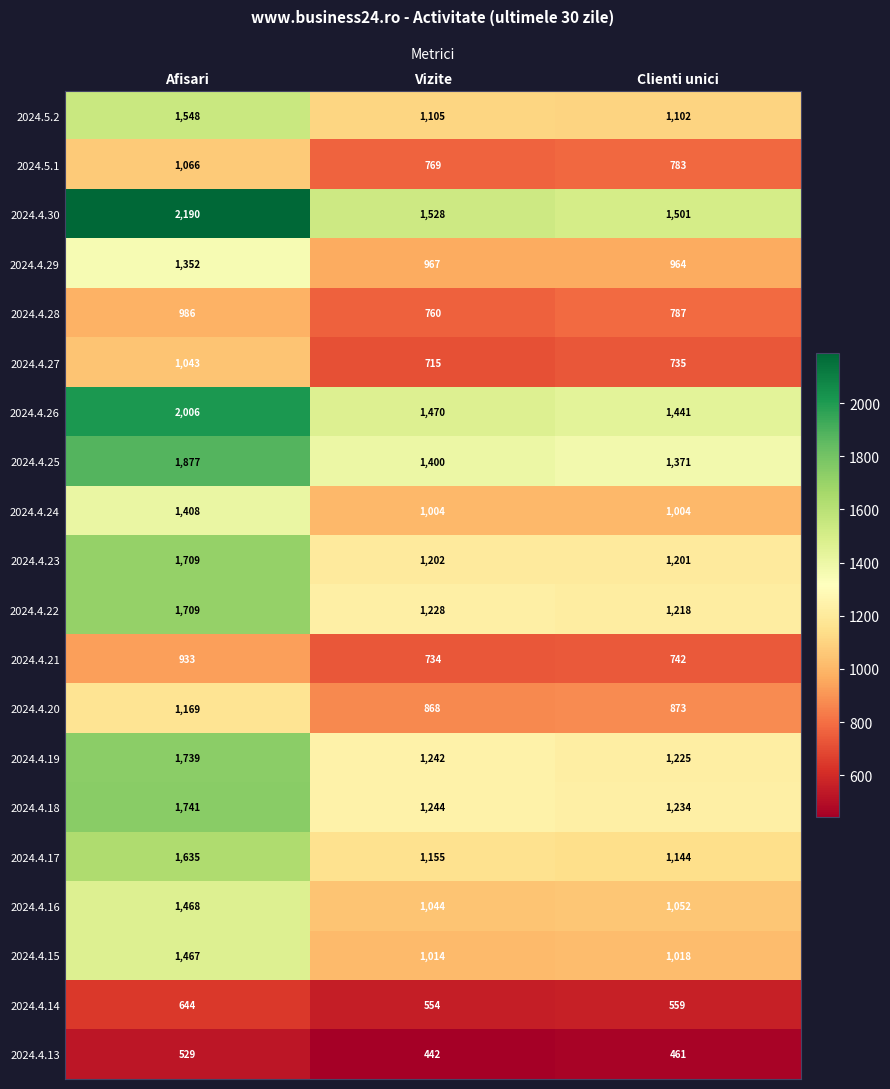

How many distinct data groups are displayed?

20